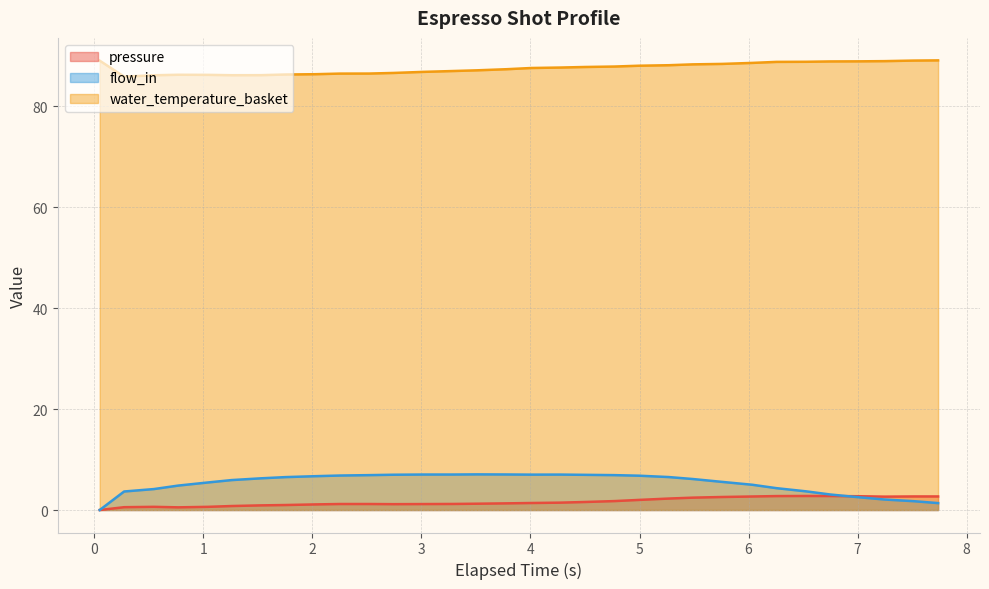

What is the sum of all water_temperature_basket values?

2800.1